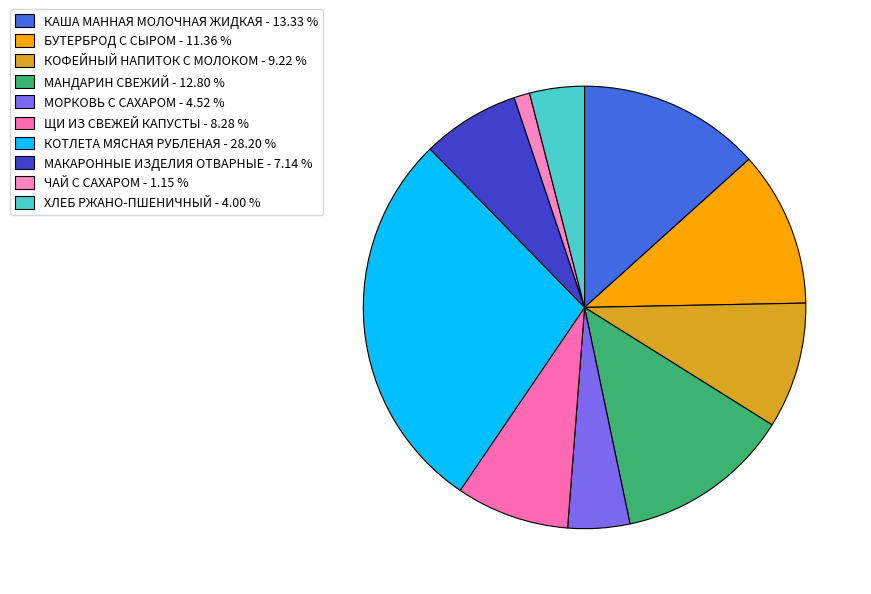

Does ХЛЕБ РЖАНО-ПШЕНИЧНЫЙ represent more than half of the total?

No